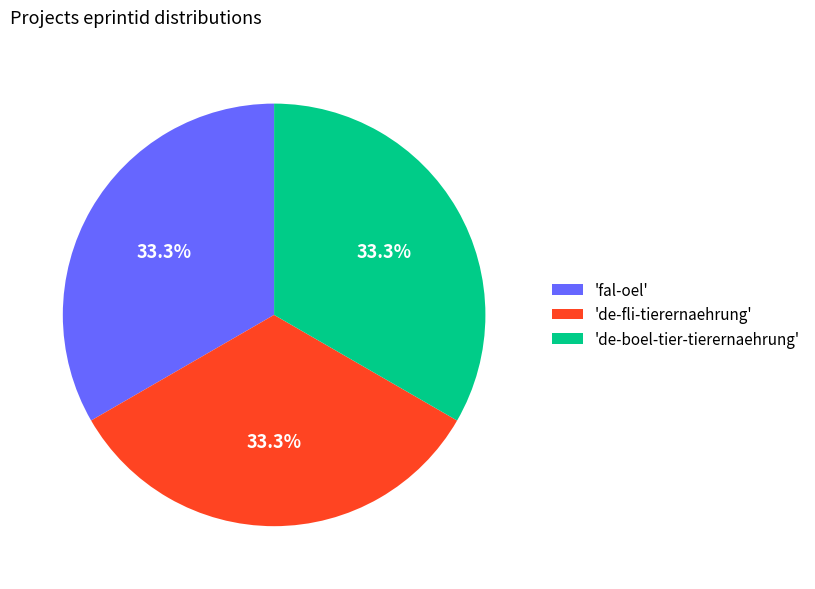

Is there a majority slice in this chart?

No